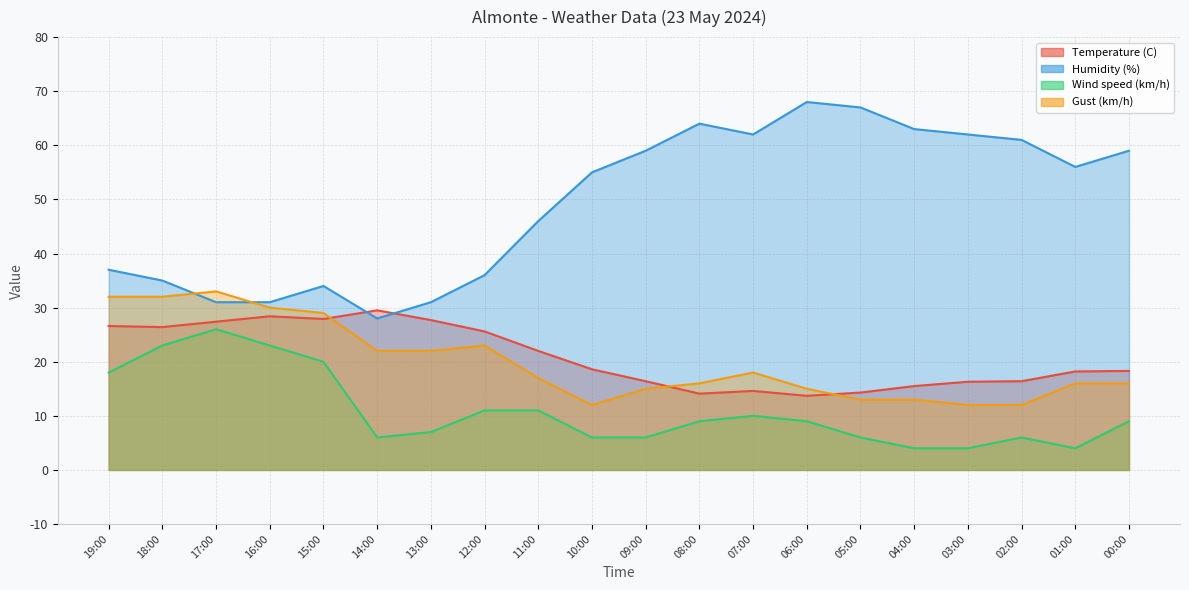

What is the sum of all Gust (km/h) values?

398.0